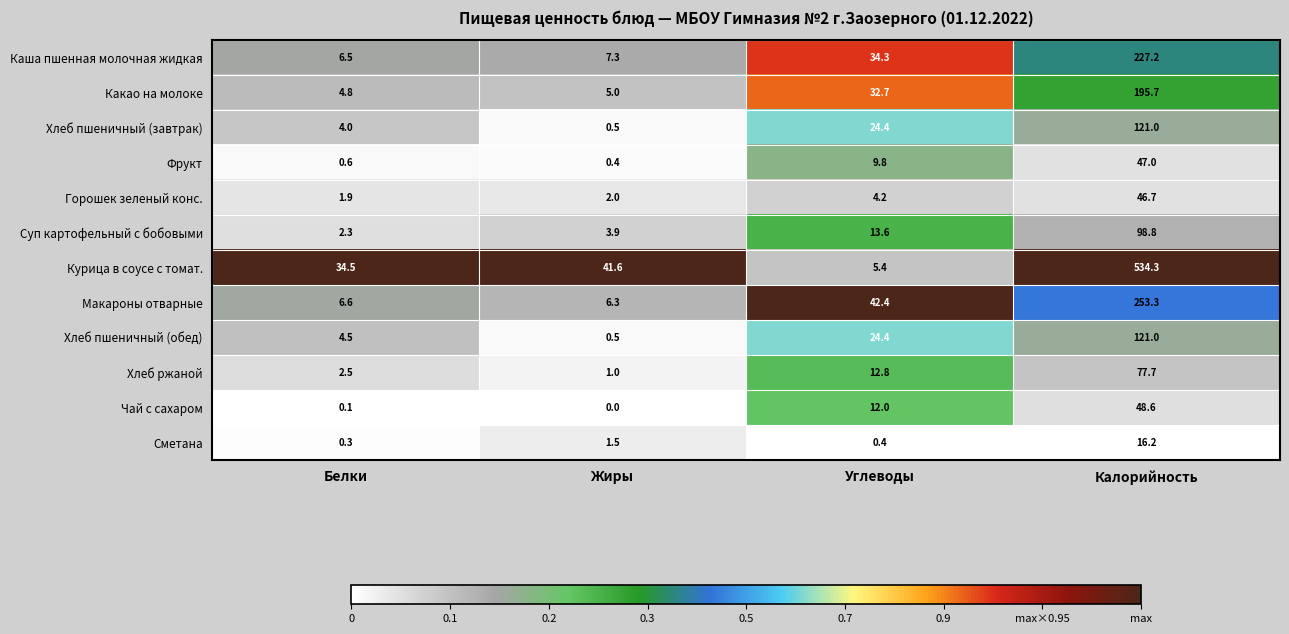

At how many categories does at least one series exceed 0?

4